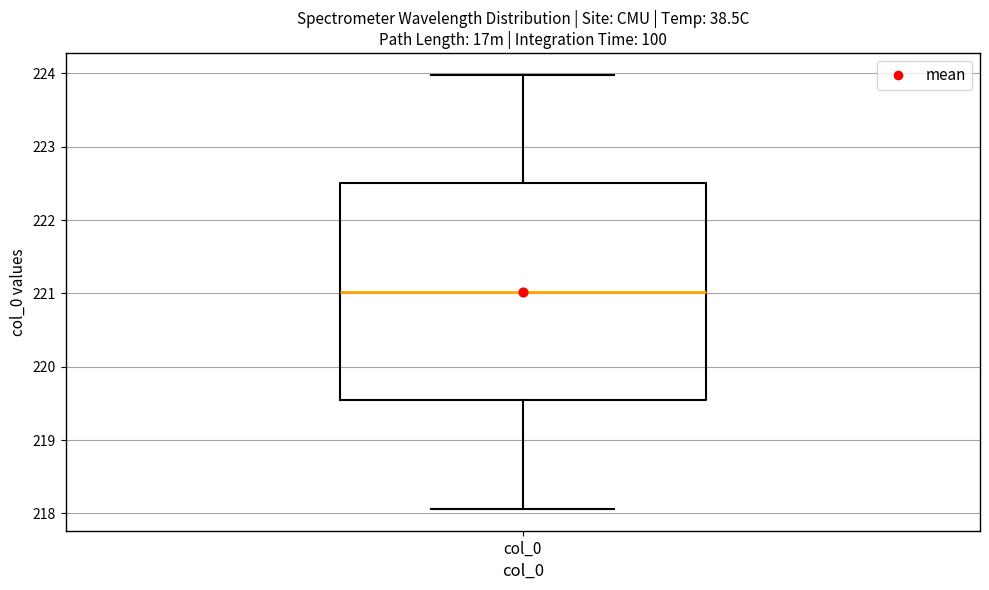

Read this box plot against the y-axis: the position of the median line, the range covered by the box, and the ends of both whiskers. The values are not printed on the chart, so give them approximately, as read against the axis.

median 221.0, box 219.5 to 222.5, whiskers 218.1 to 224.0